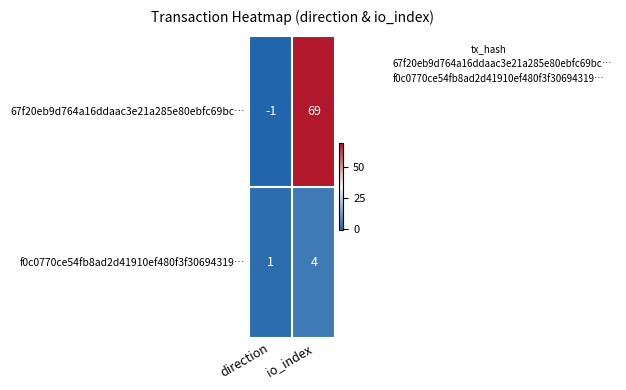

At which category is the sum across all series the highest?

io_index